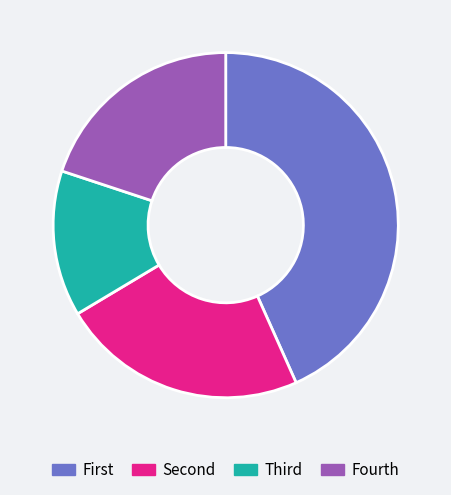

Rank the categories by value from highest to lowest.

First, Second, Fourth, Third